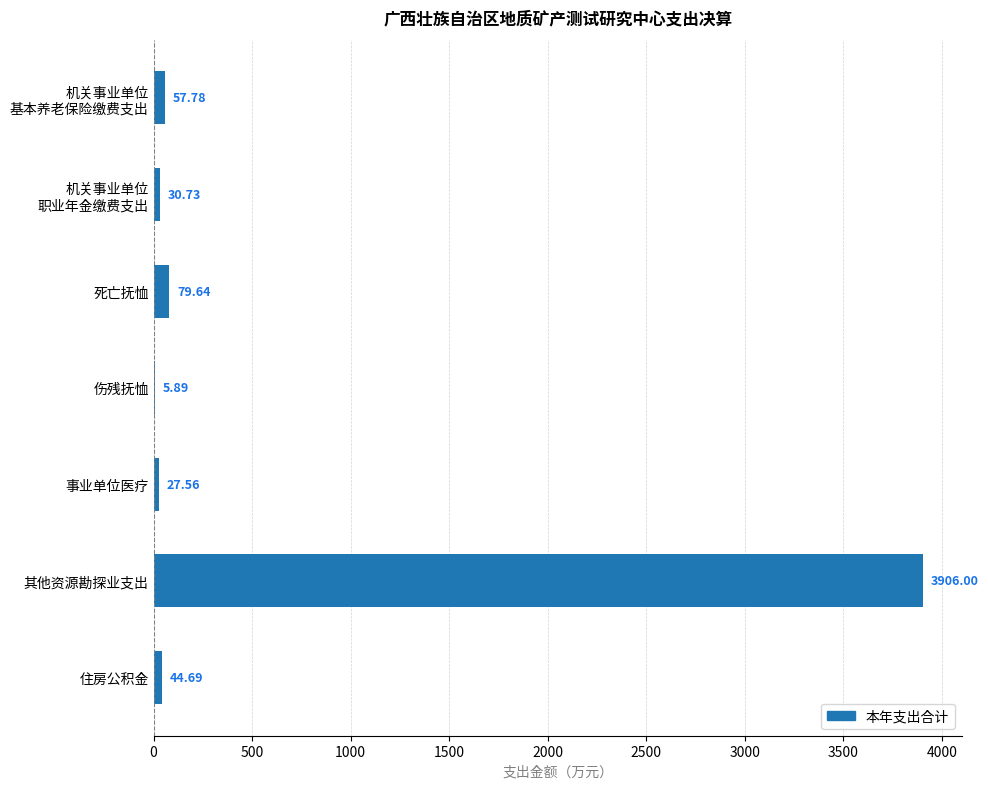

At which label is the value closest to 1955?

死亡抚恤